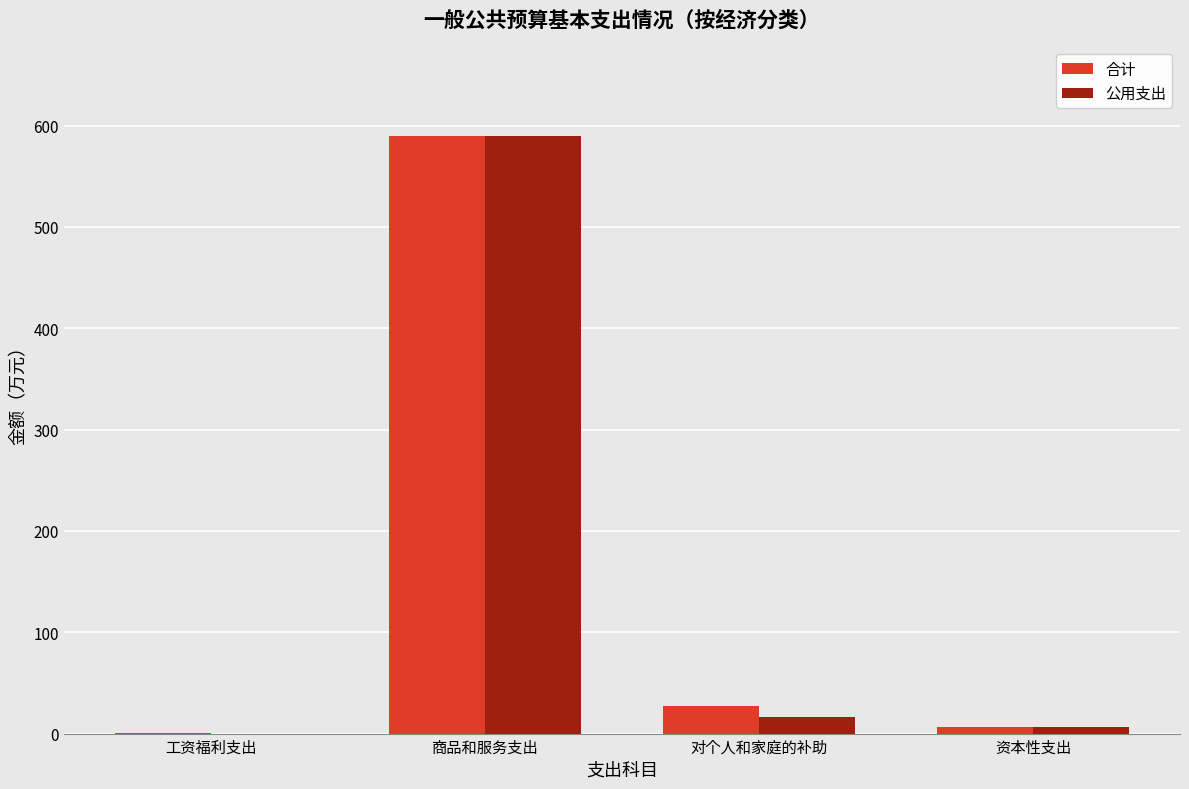

What is the sum of all 合计 values?

623.3